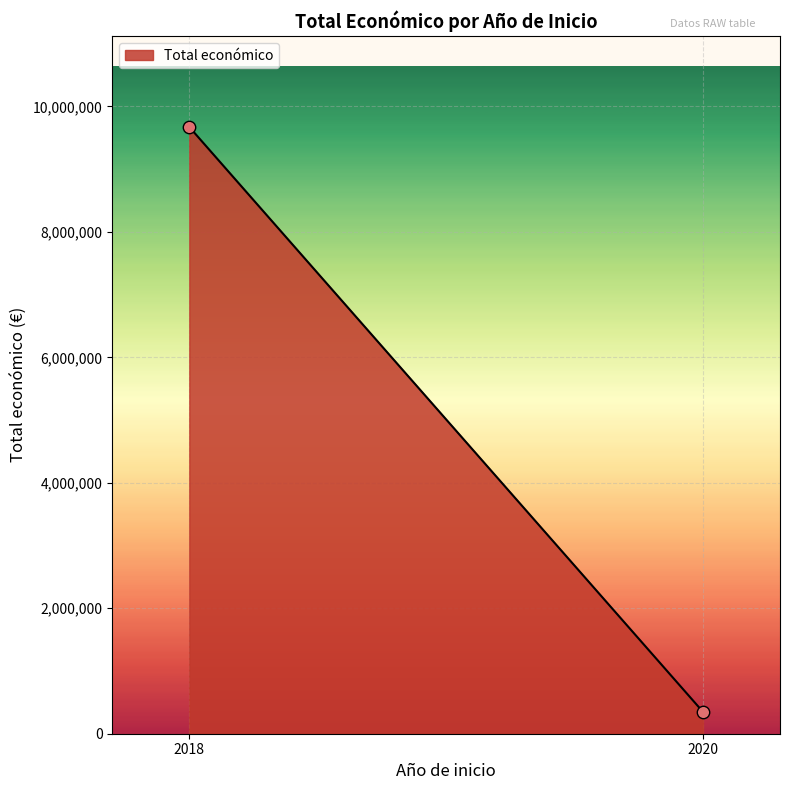

What is the average Y value?

5010072